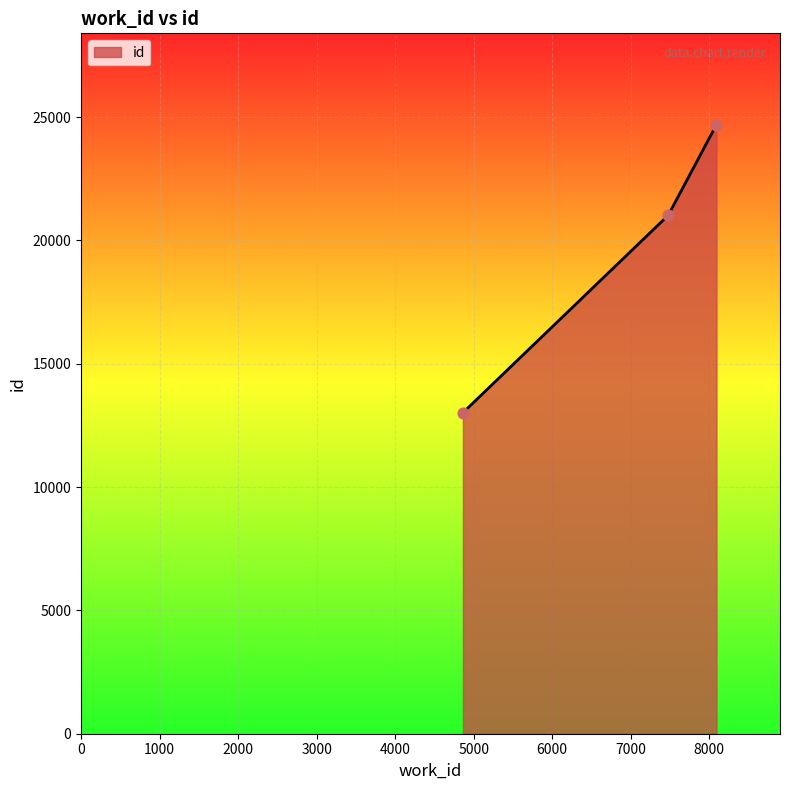

What is the sum of all values?

58726